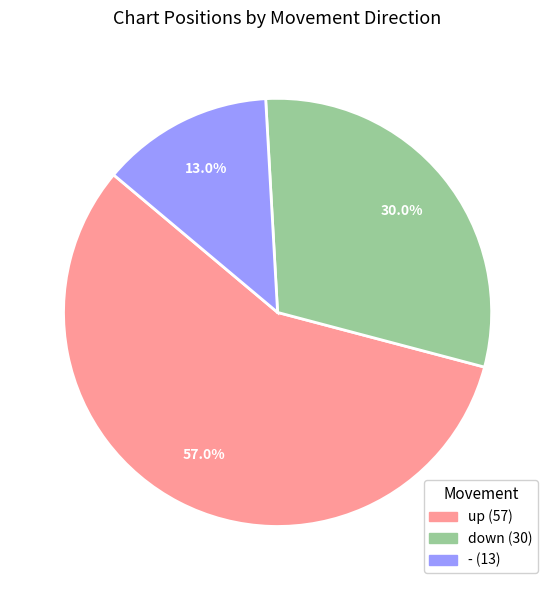

Is the sum of up and - greater than half?

Yes